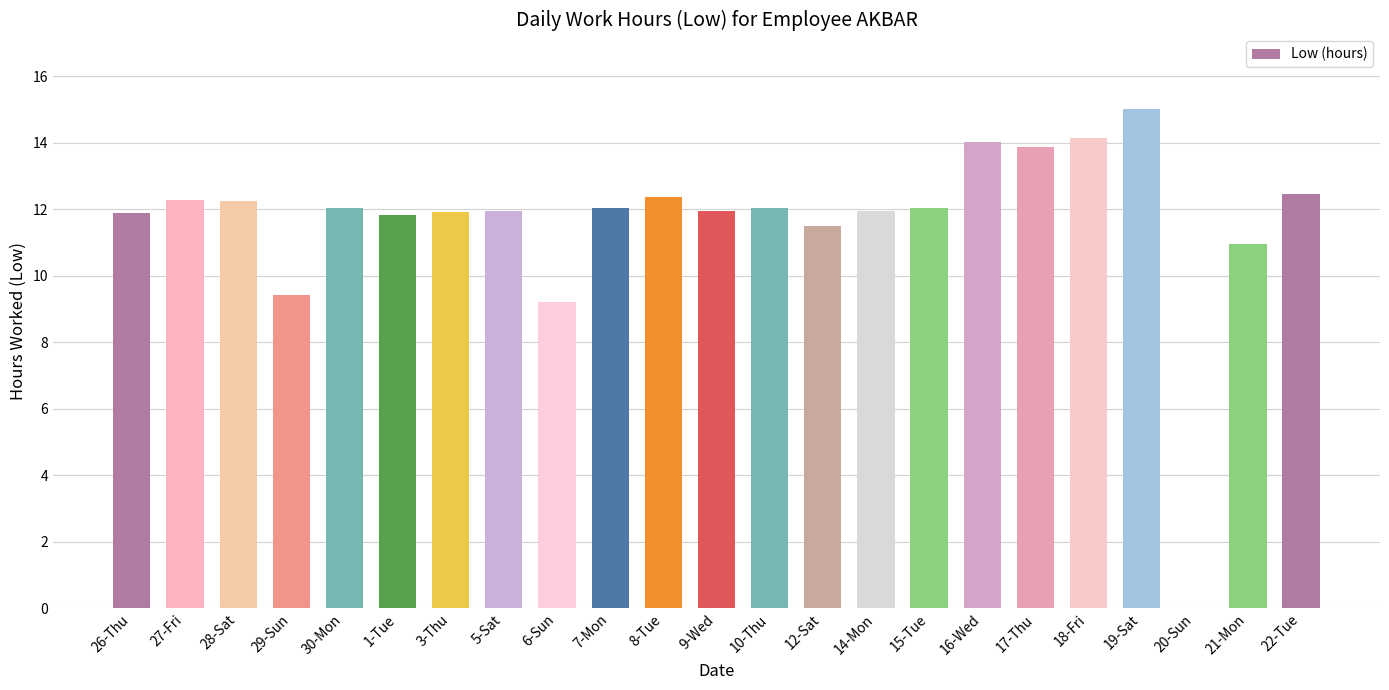

What value does the data have at 26-Thu?

11.9